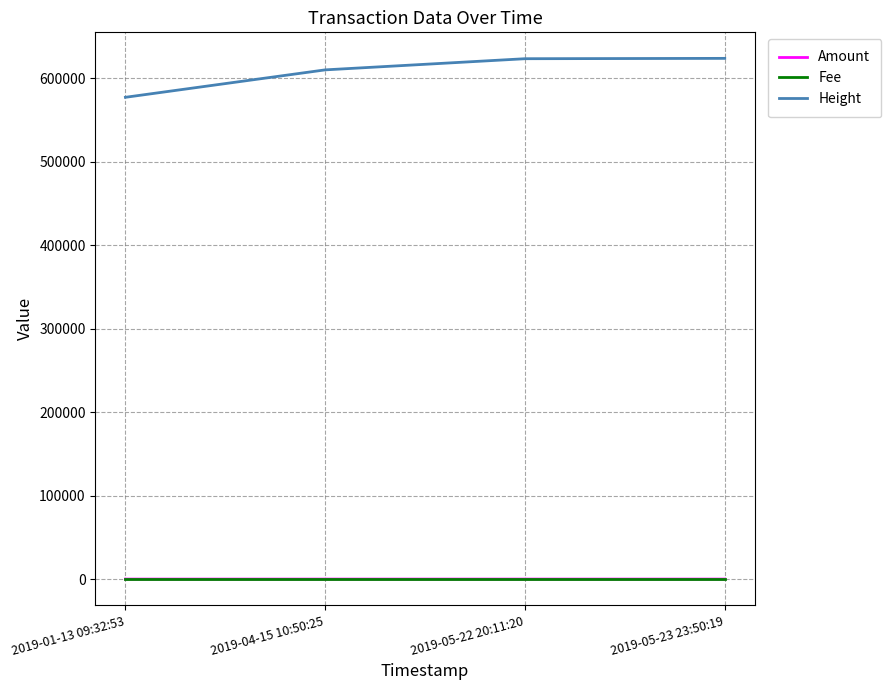

What is the difference between the maximum and second lowest values in the Height series?

13786.0